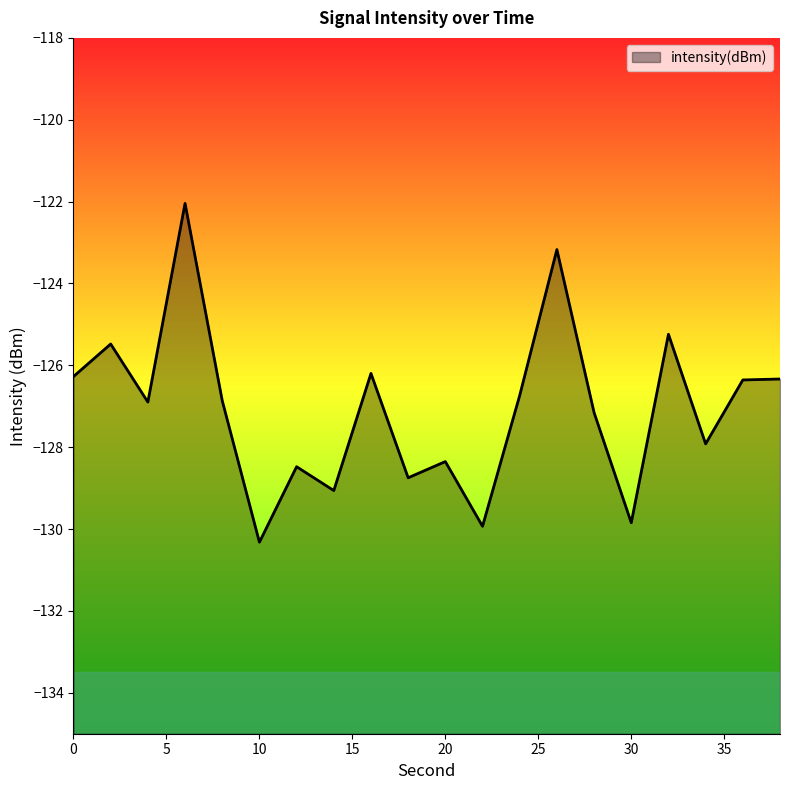

What is the average value?

-127.1